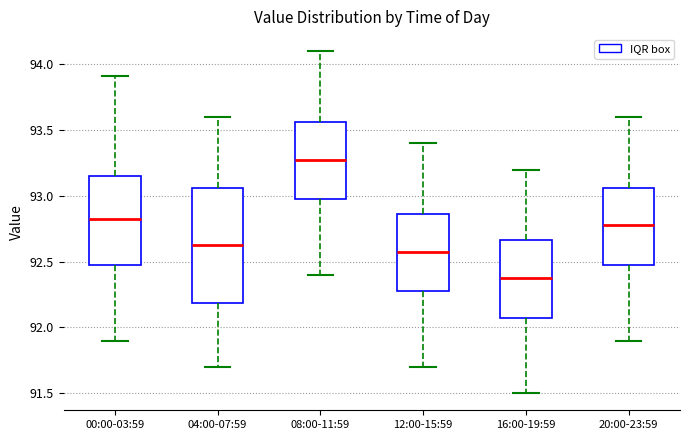

Comparing the boxes themselves (not the whiskers), which one is the tallest?

04:00-07:59